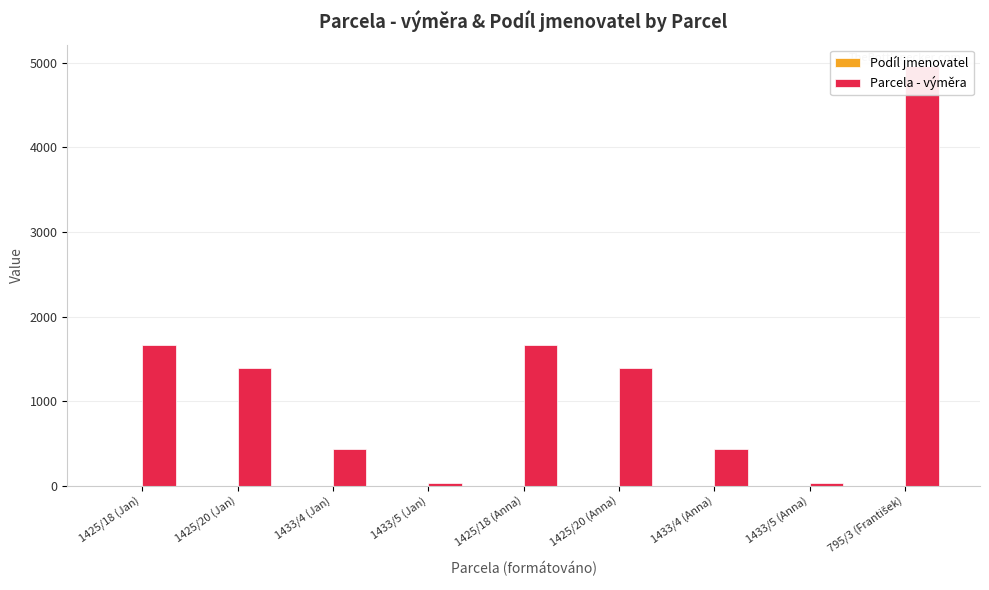

Is it true that Parcela - výměra equals 440 at 1433/4 (Anna)?

True